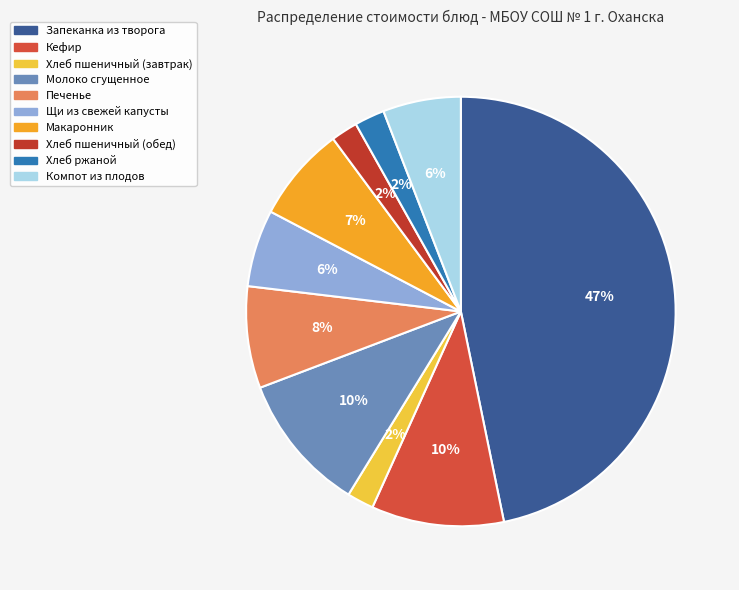

What is the change in value from Макаронник to Хлеб пшеничный (обед)?

-7.5